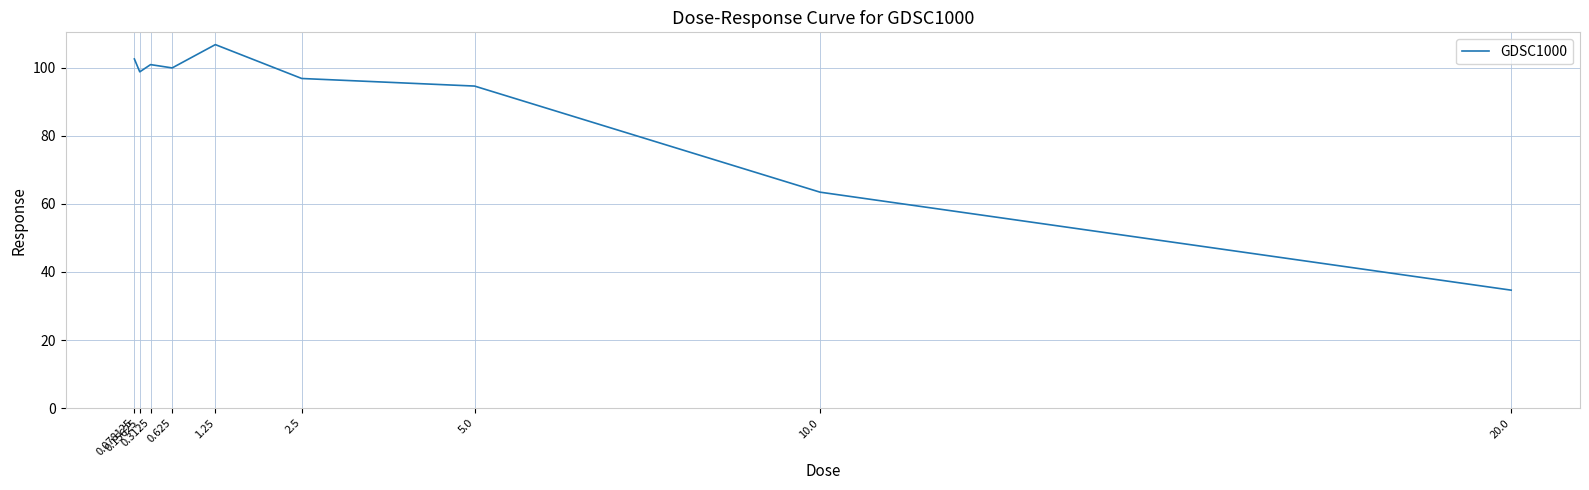

What is the sum of the values at 2.5 and 0.625?

196.9